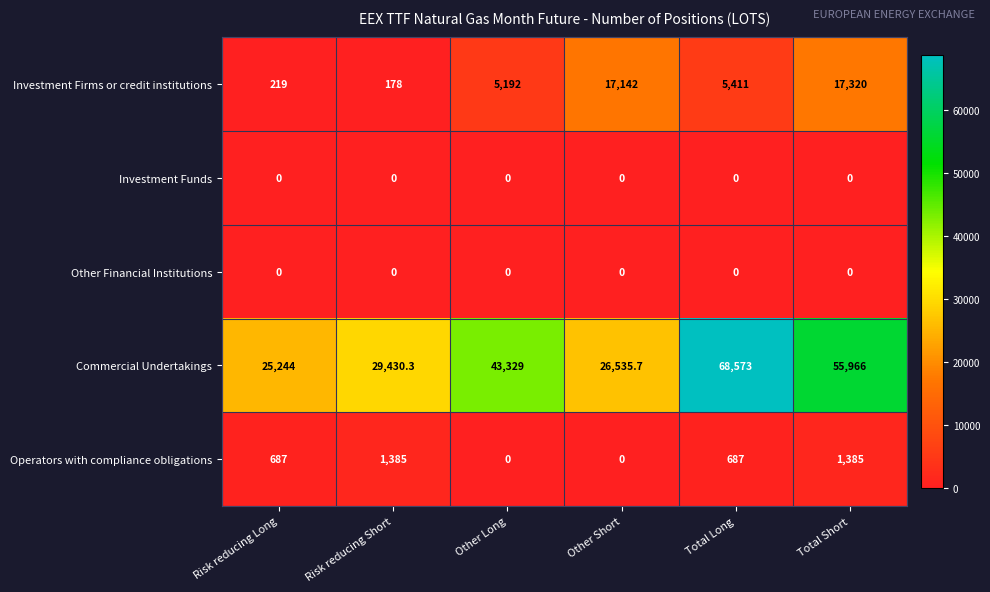

Which series has the largest total across all categories?

Commercial Undertakings